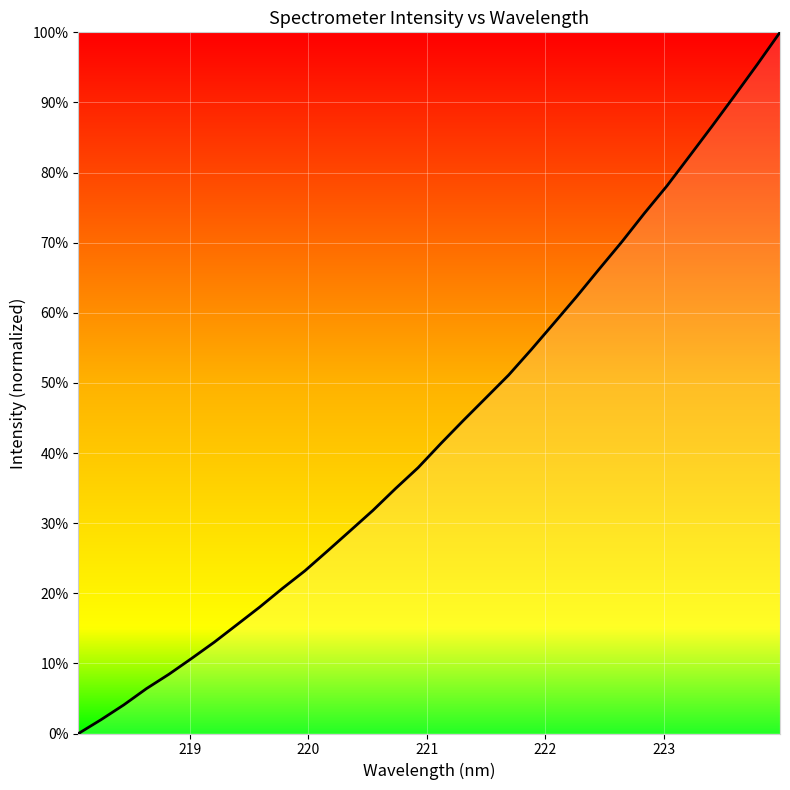

How many categories are shown in the chart?

32